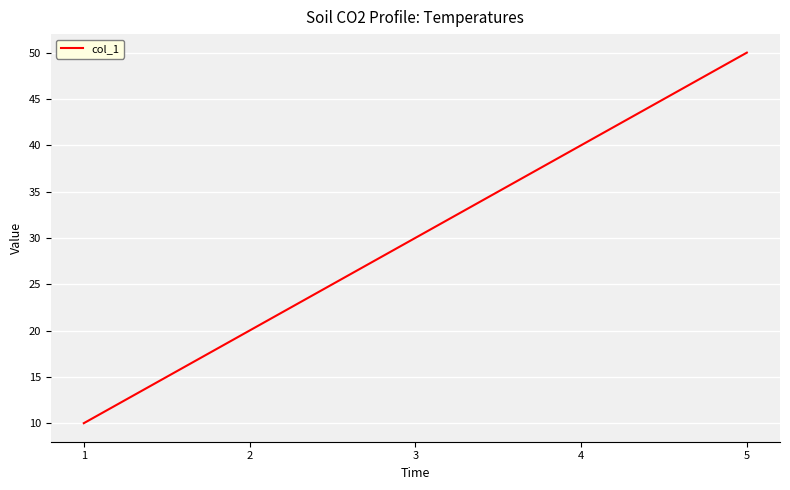

What is the change in value from 4 to 5?

+10